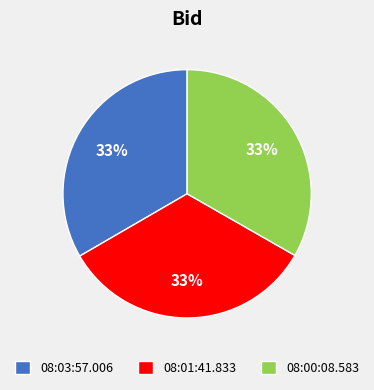

Combined, do 08:01:41.833 and 08:03:57.006 account for over 50%?

Yes